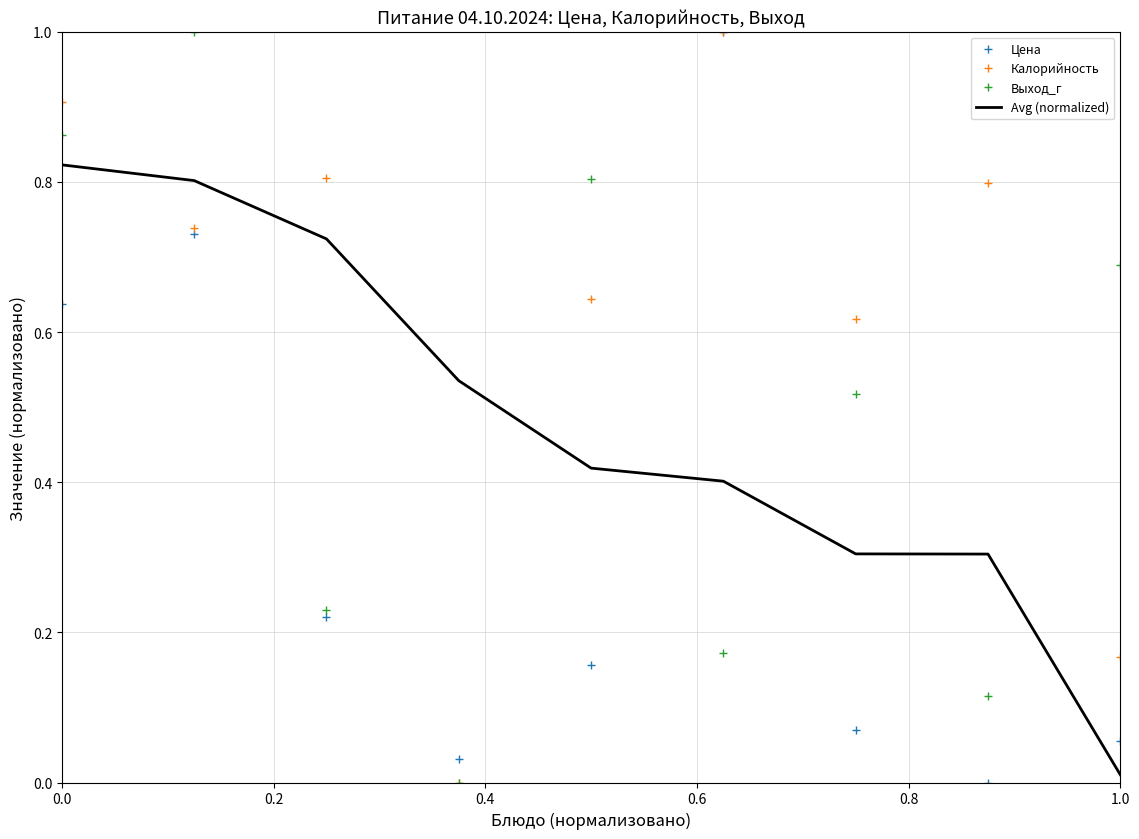

Which series has the largest total across all categories?

Калорийность